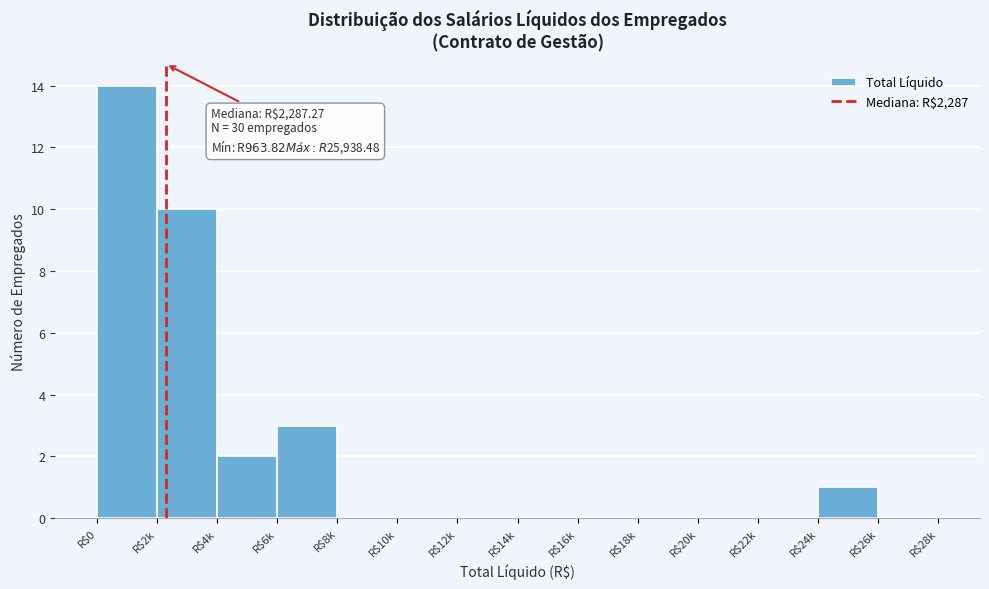

Which label corresponds to the largest value in the chart?

R$0